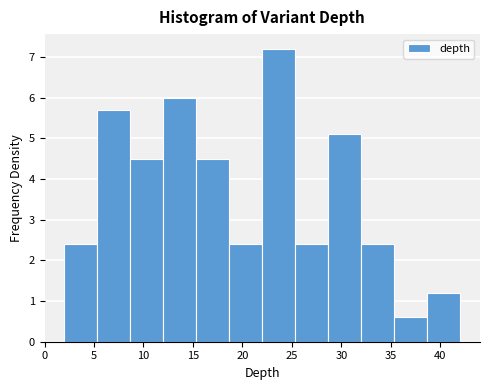

Over which range of the x-axis is the bar tallest?

22.0 to 25.5